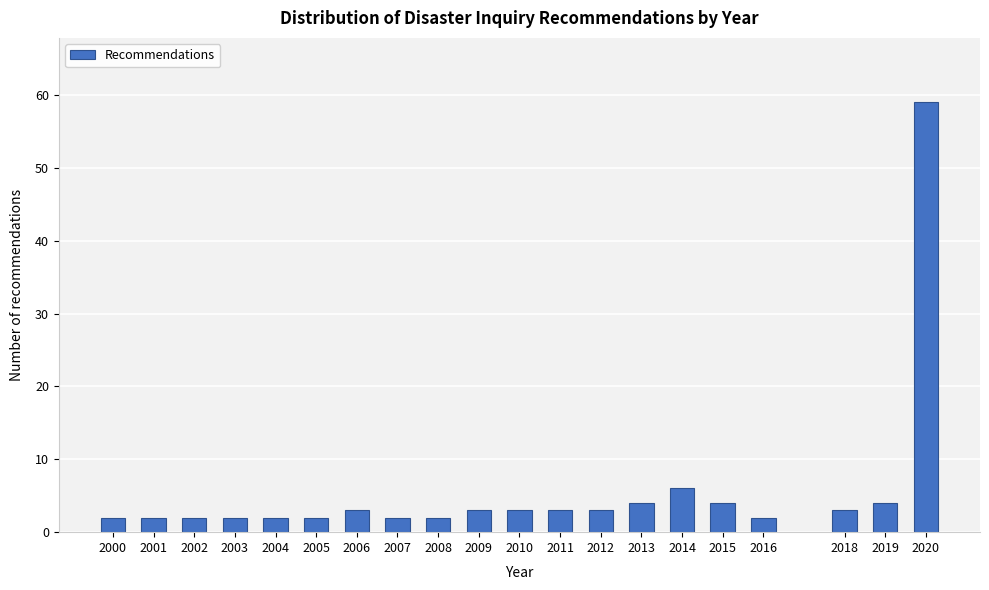

Reading left to right, transcribe all the data shown in this chart.

2000=2	2001=2	2002=2	2003=2	2004=2	2005=2	2006=3	2007=2	2008=2	2009=3	2010=3	2011=3	2012=3	2013=4	2014=6	2015=4	2016=2	2018=3	2019=4	2020=59